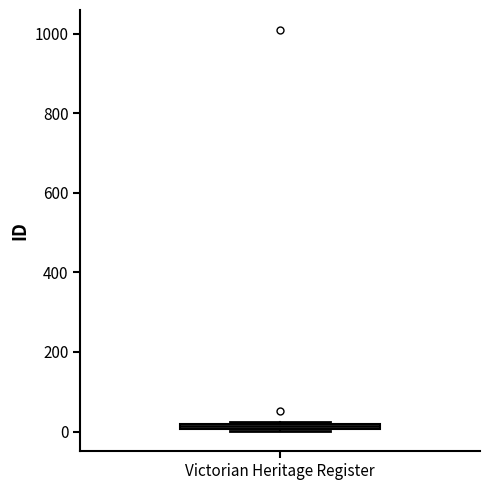

Where is the upper edge of the box for Victorian Heritage Register on the y-axis? The values are not printed on the chart, so give them approximately, as read against the axis.

20